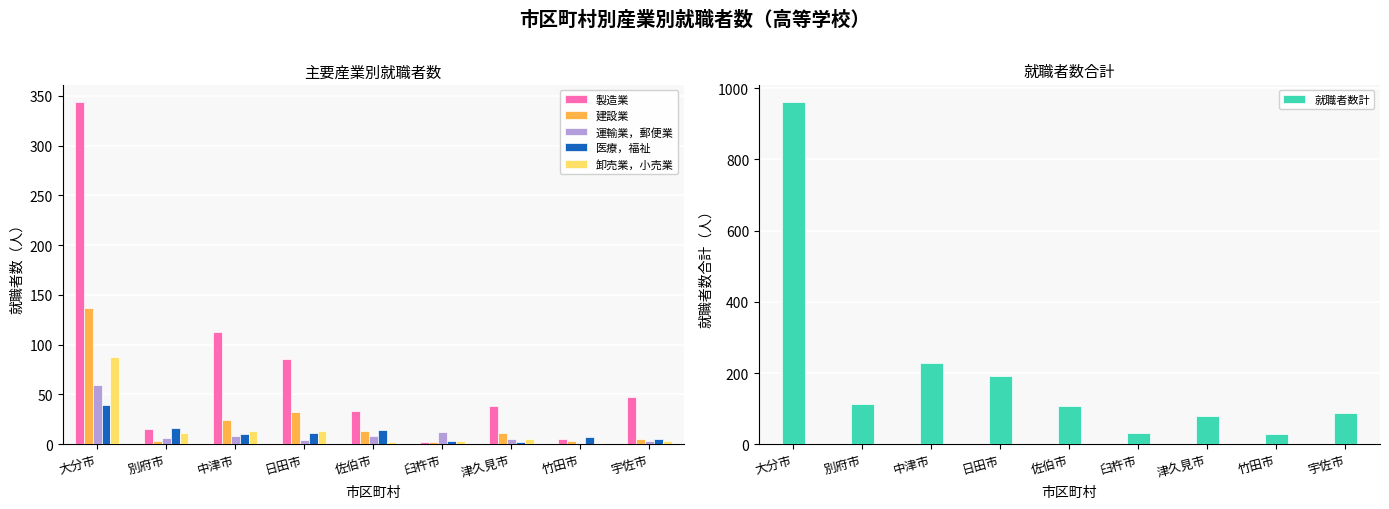

At which label does 建設業 reach its minimum?

臼杵市